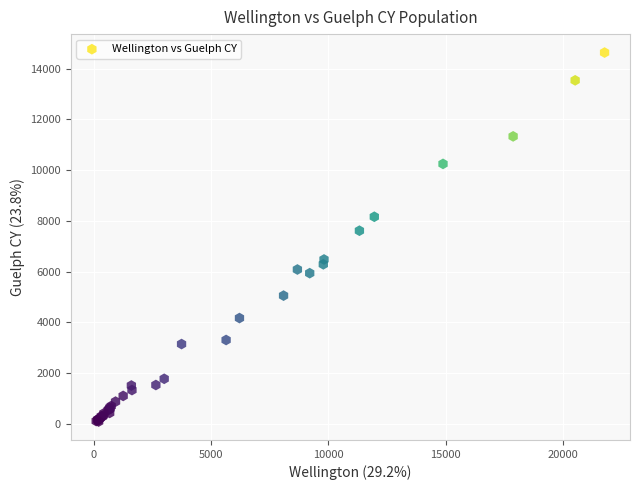

What Y value in the scatter plot is closest to 7360?

7610